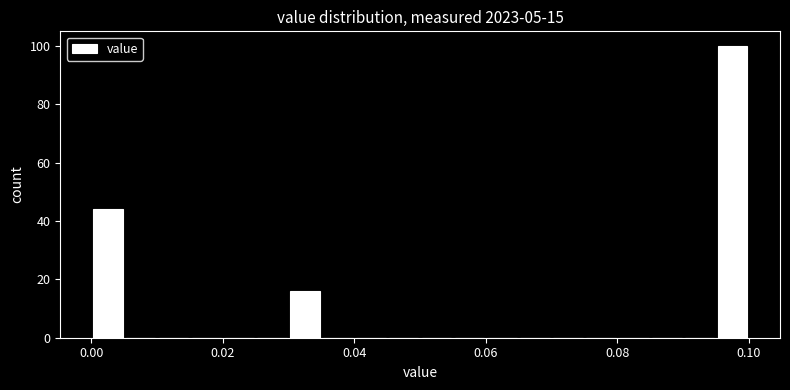

Read against the x-axis, roughly where is the centre of the tallest bar?

0.098